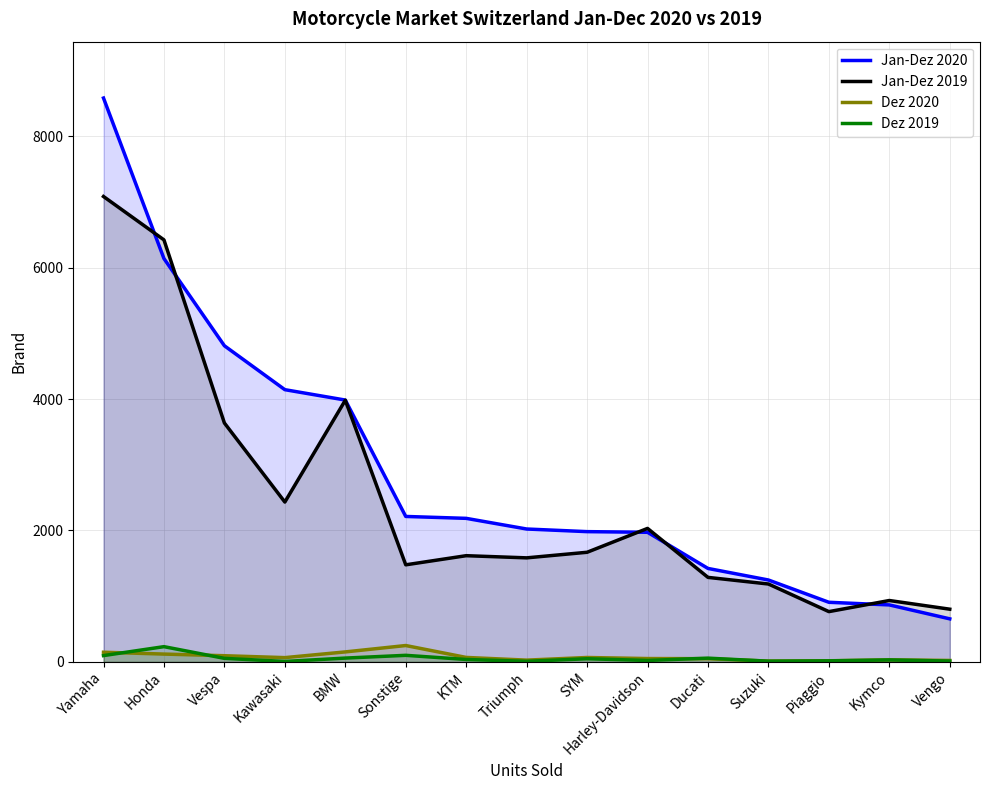

What is the label of the 6th point from the right?

Harley-Davidson